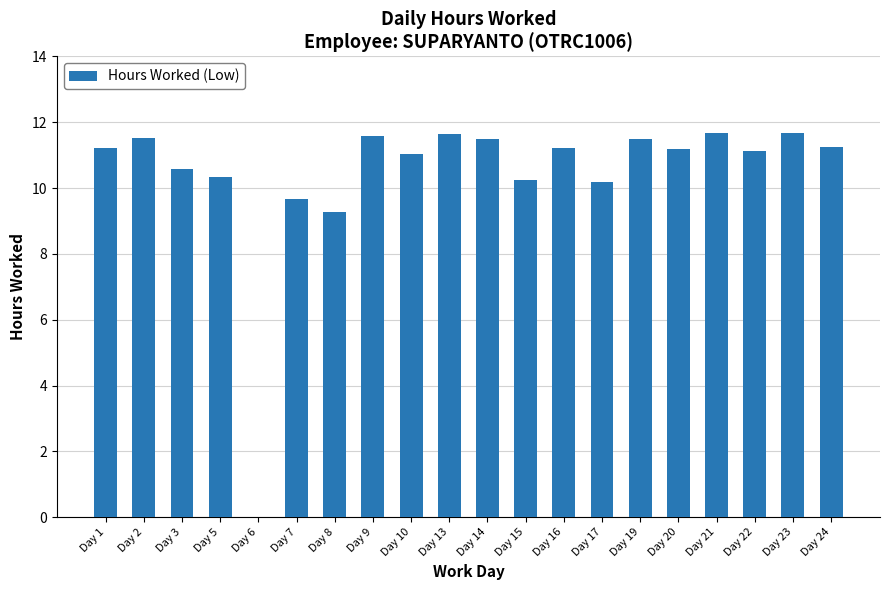

Between Day 14 and Day 10, which is larger?

Day 14